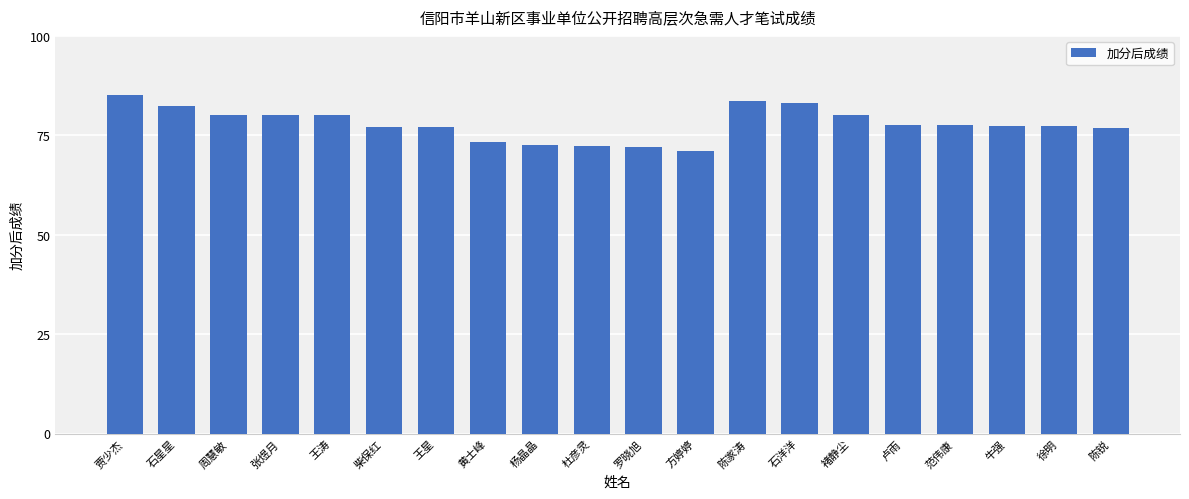

Approximately how many times larger is the value at 杜彦灵 compared to 方婷婷?

1.0